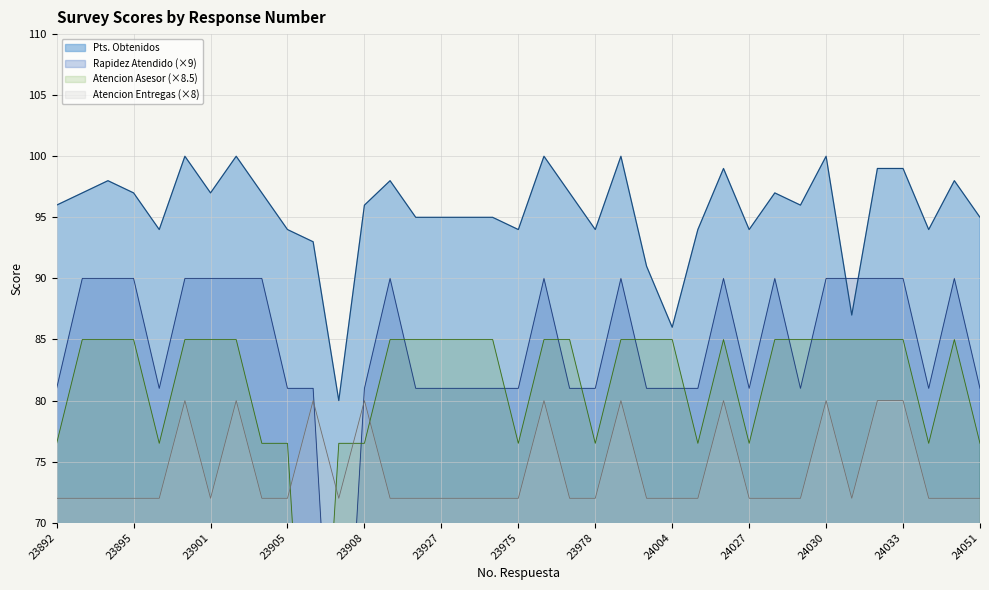

Where is the first local minimum for Pts. Obtenidos?

23896